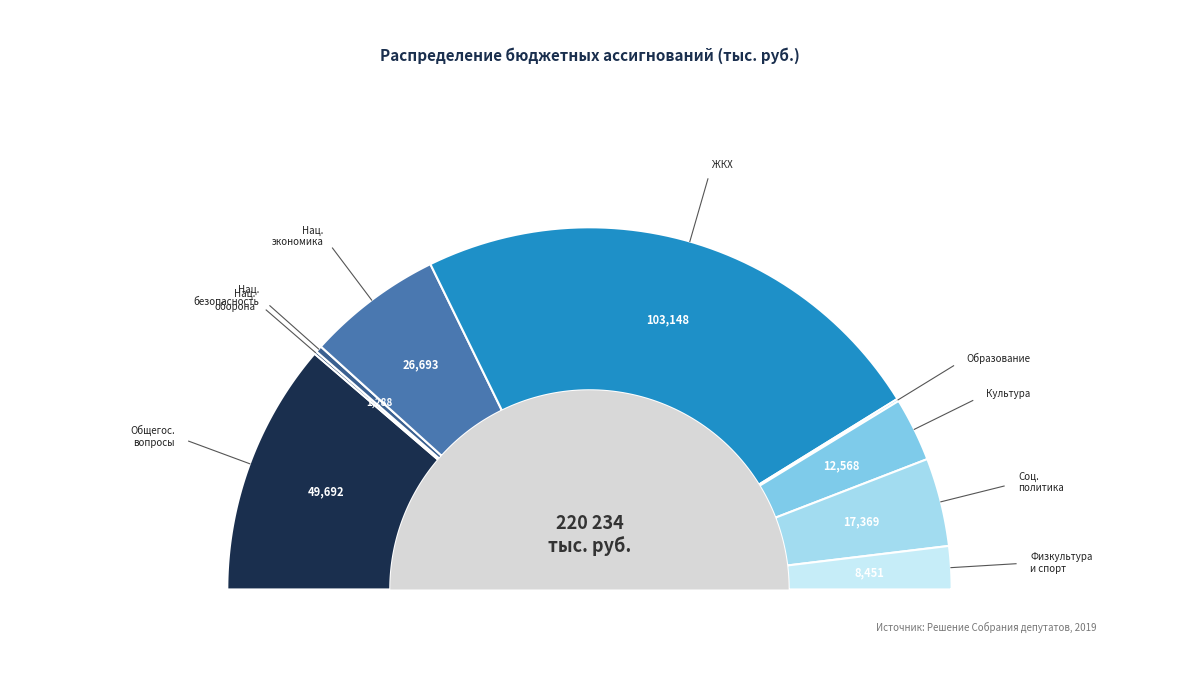

Combined, what portion of the pie is КУЛЬТУРА, КИНЕМАТОГРАФИЯ and НАЦИОНАЛЬНАЯ БЕЗОПАСНОСТЬ?

6.3%